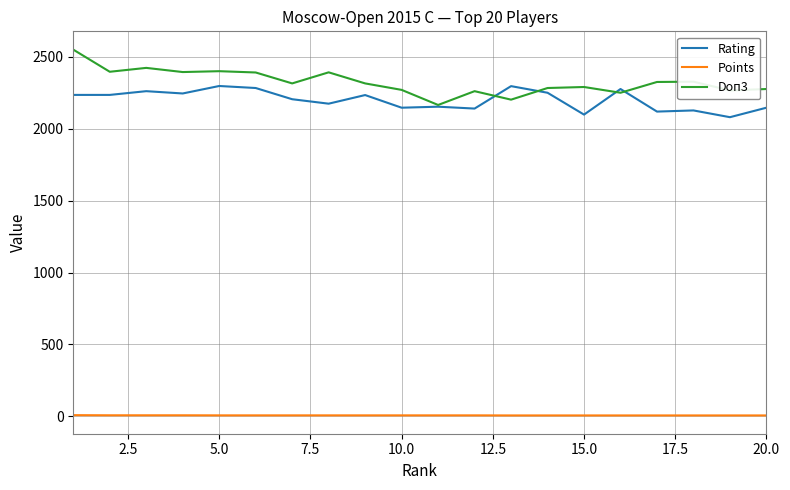

Does the chart have visible grid lines?

Yes